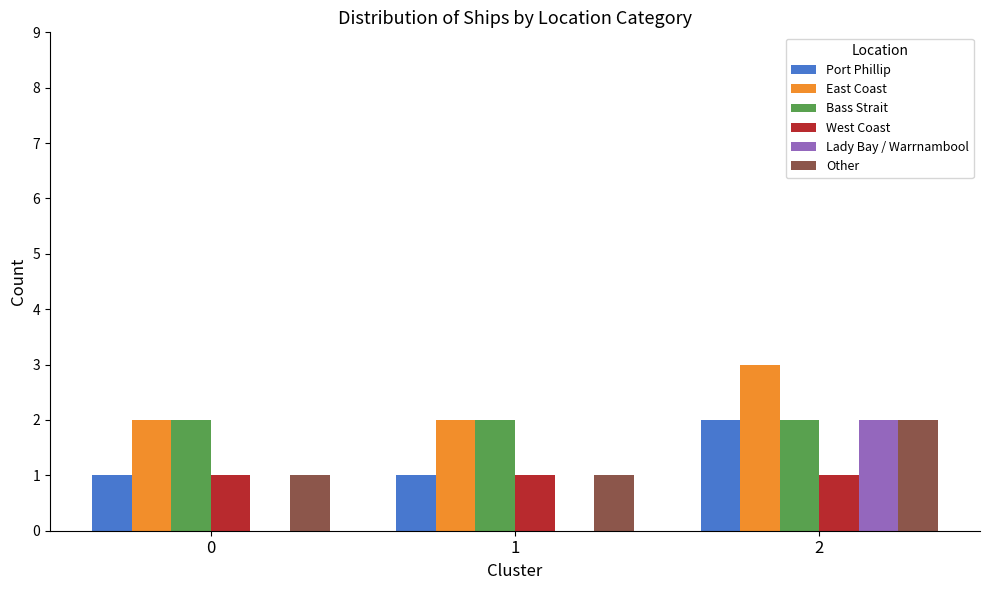

How many groups of bars are there?

3